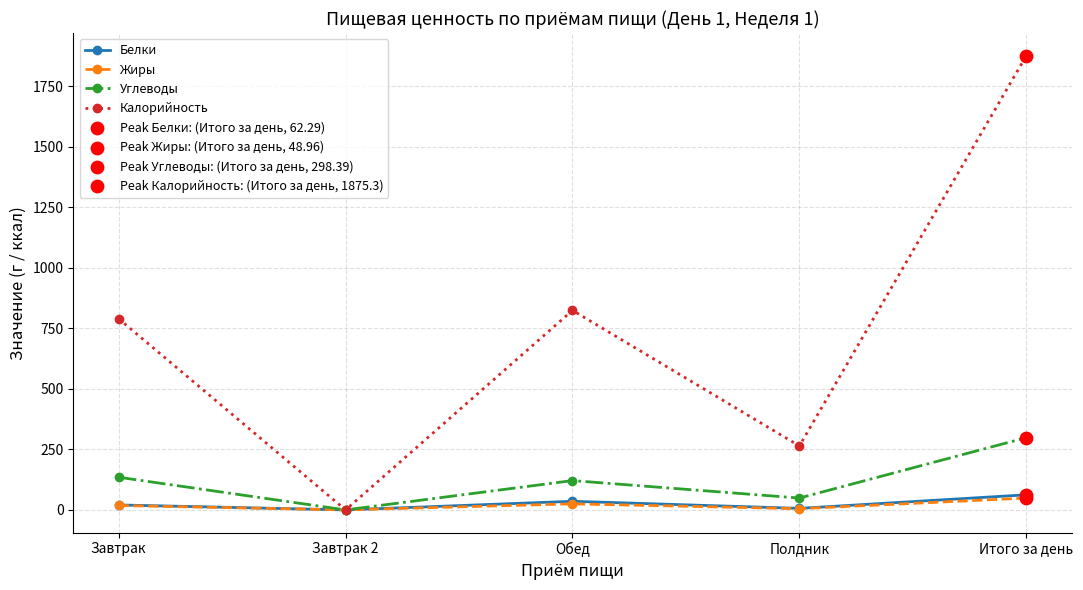

At how many categories does at least one series exceed 242?

4